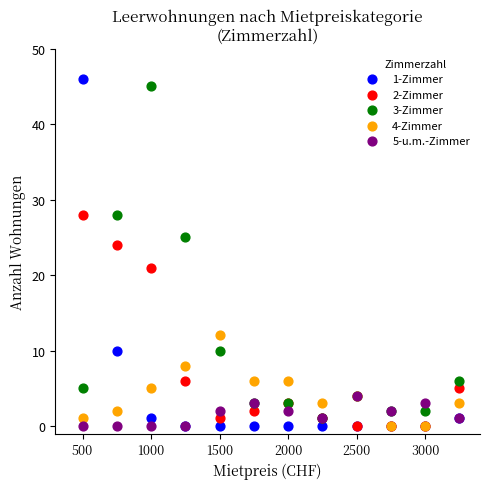

Which series contains the highest Y value?

1-Zimmer